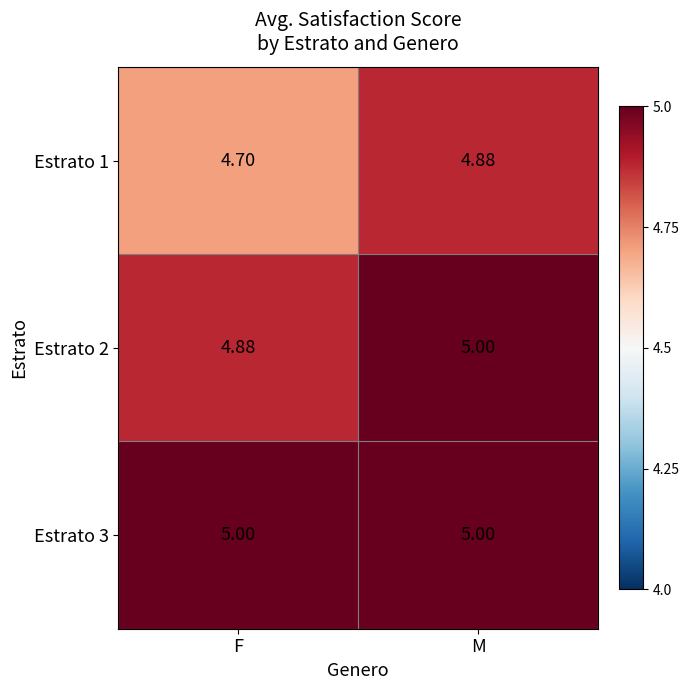

Is the value of Estrato 1 at F greater than the value of Estrato 2 at F?

No